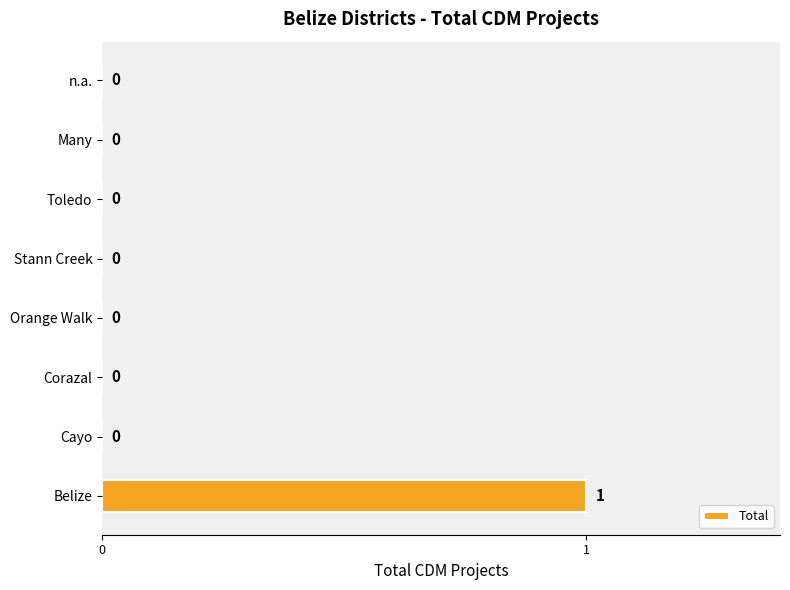

Reading bottom to top, extract all data points from this chart.

Belize=1	Cayo=0	Corazal=0	Orange Walk=0	Stann Creek=0	Toledo=0	Many=0	n.a.=0